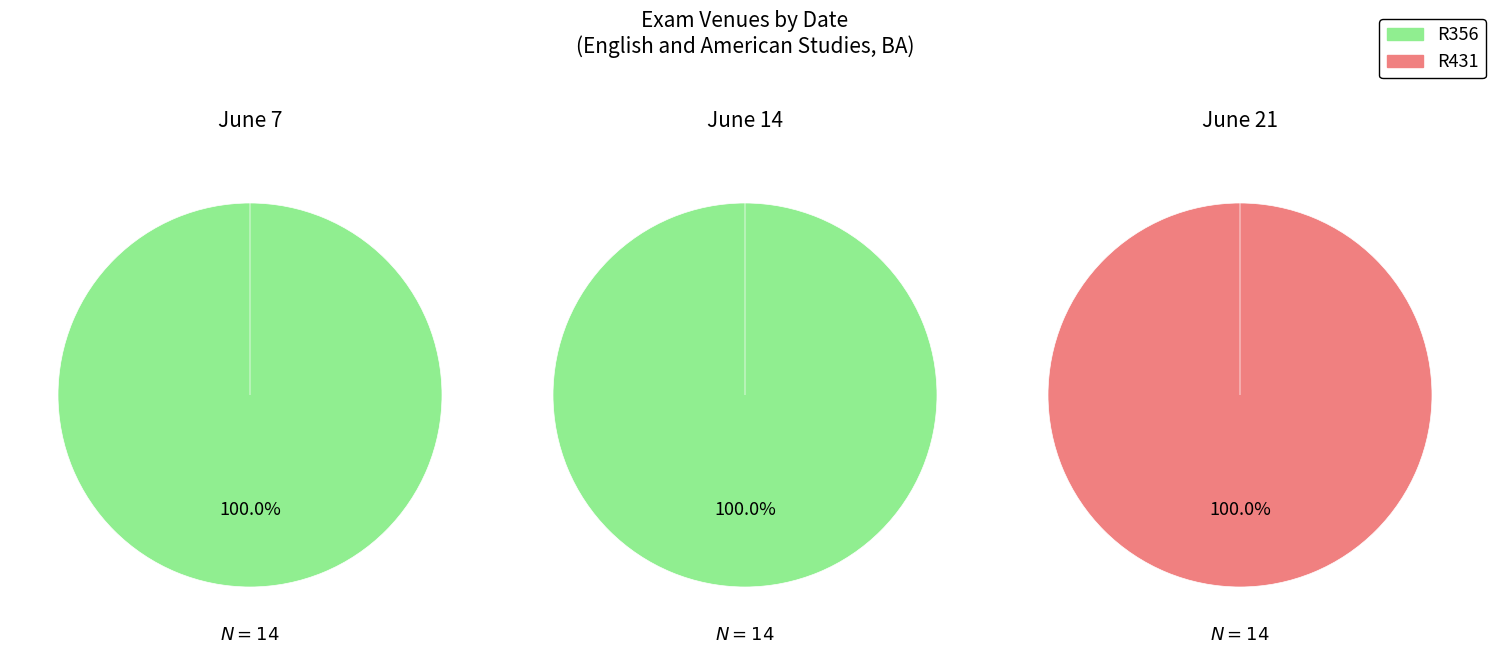

How many slices are in this pie chart?

3